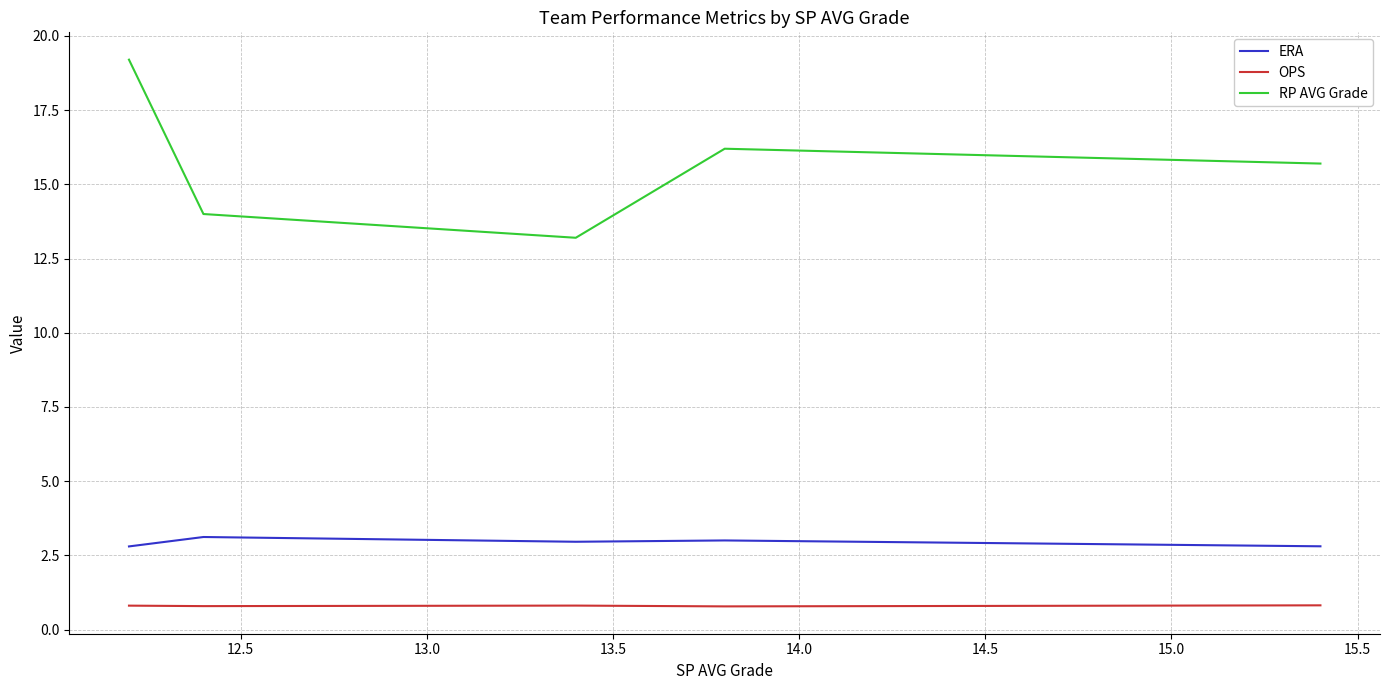

Which series has the largest total across all categories?

RP AVG Grade